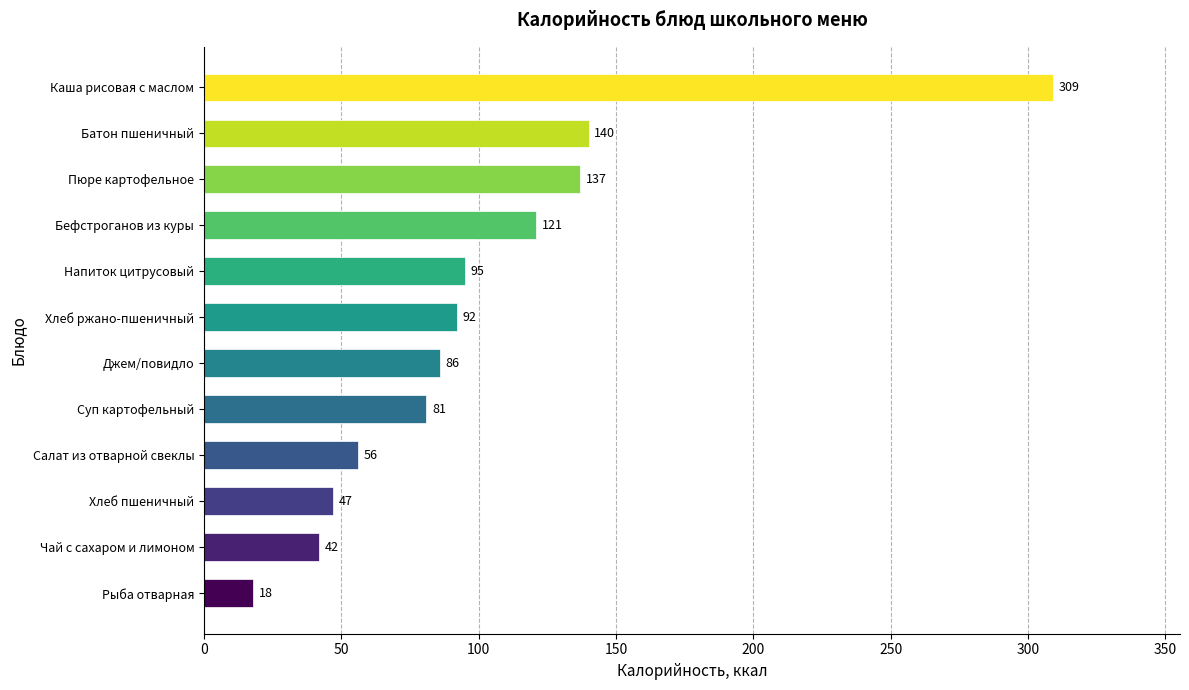

Approximately how many times larger is the value at Суп картофельный compared to Рыба отварная?

4.5